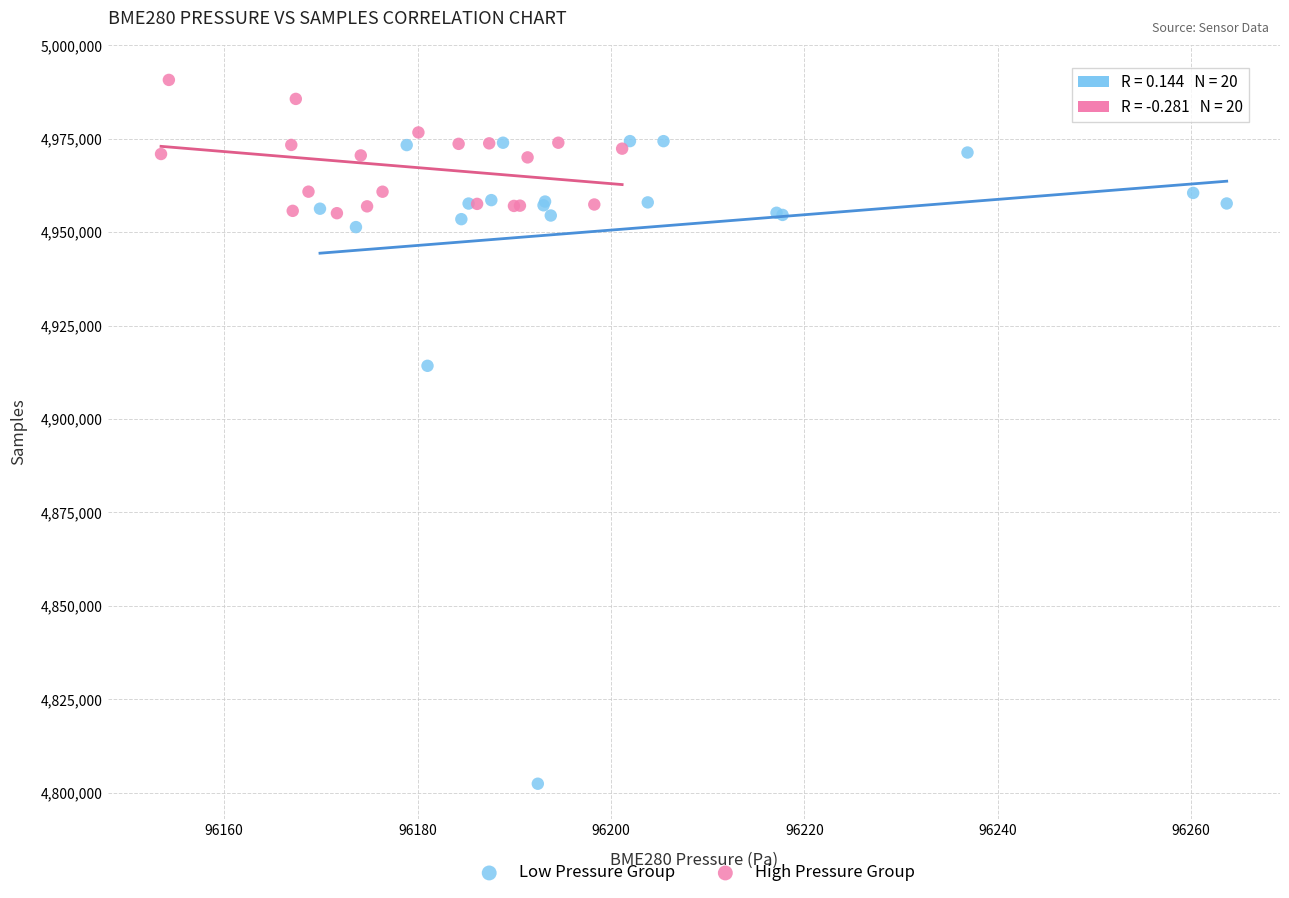

Which series has the largest Y range (max minus min)?

Low Pressure Group